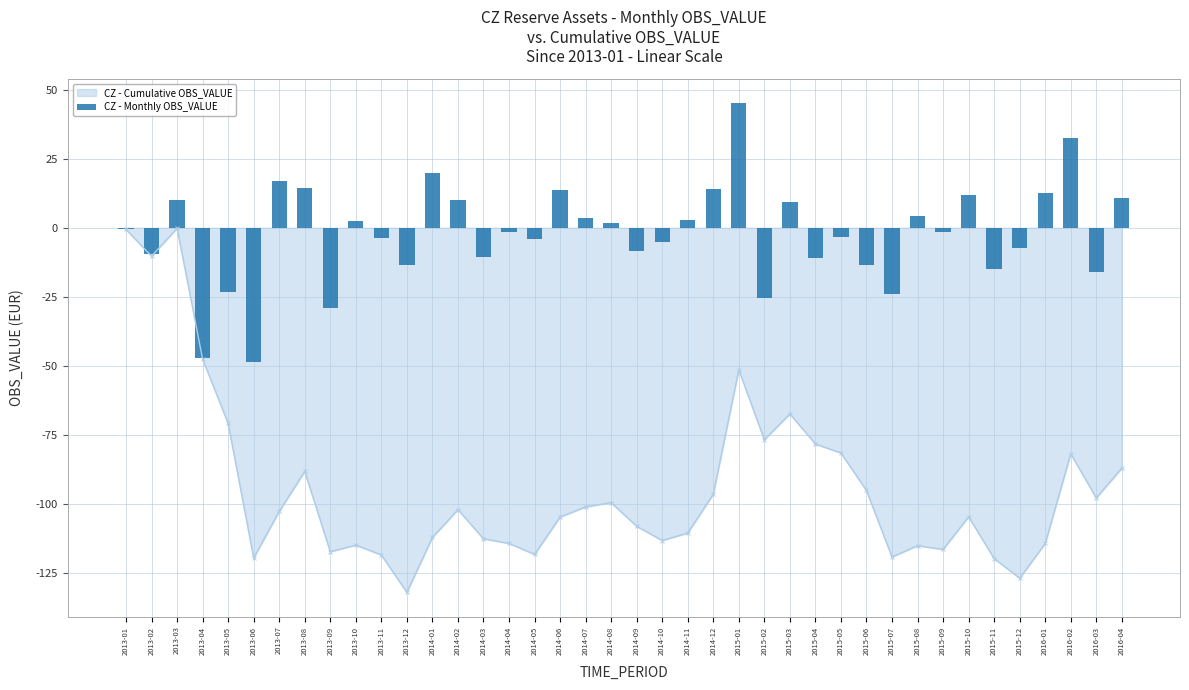

The value at 2013-06 is -18.5. True or false?

False